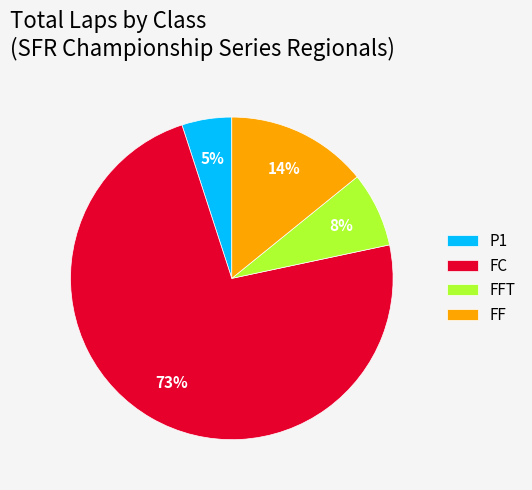

Does FC represent more than half of the total?

Yes